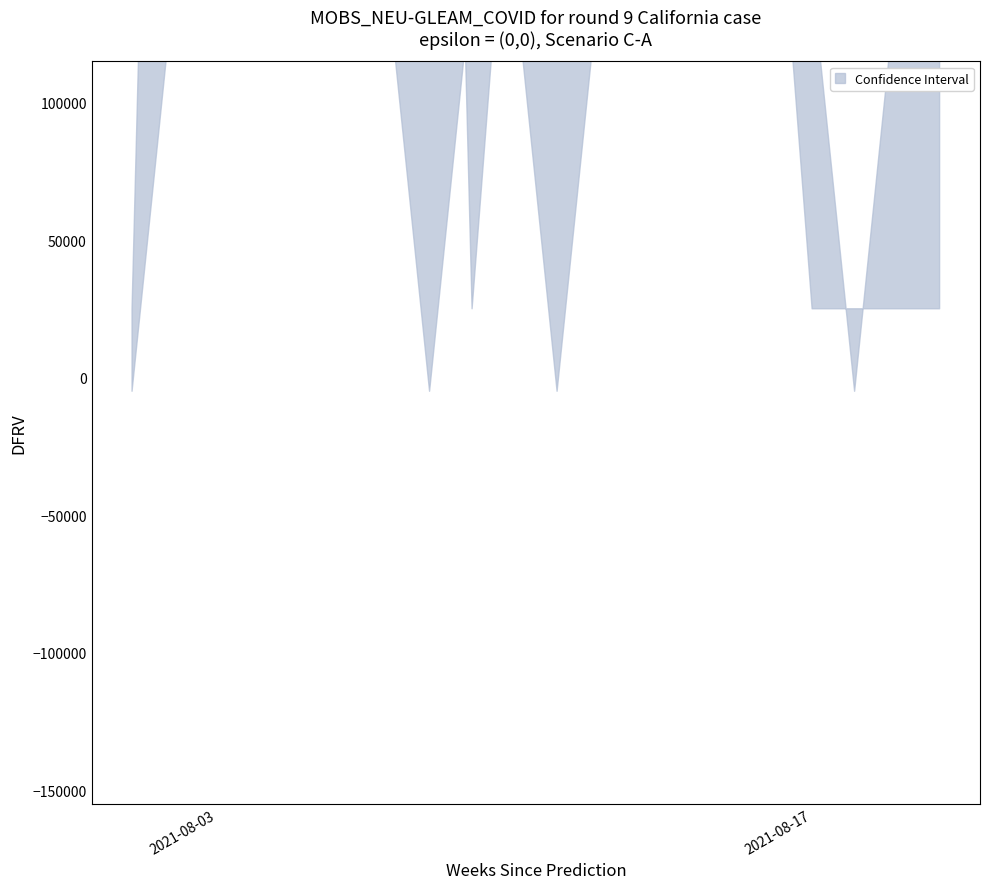

The value of mid at 2021-08-19 is 7. True or false?

False